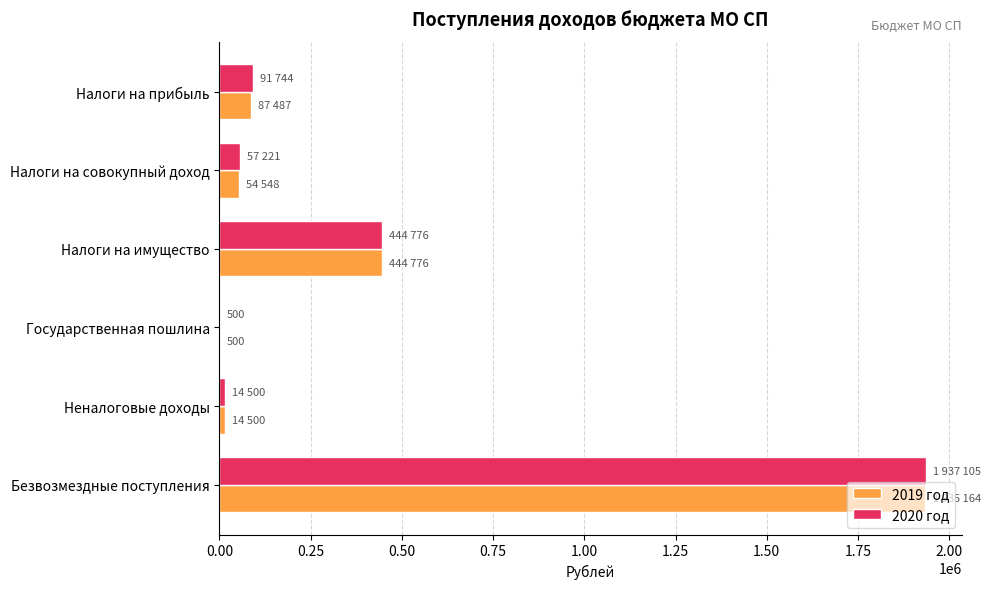

At which category is the sum across all series the highest?

Безвозмездные поступления